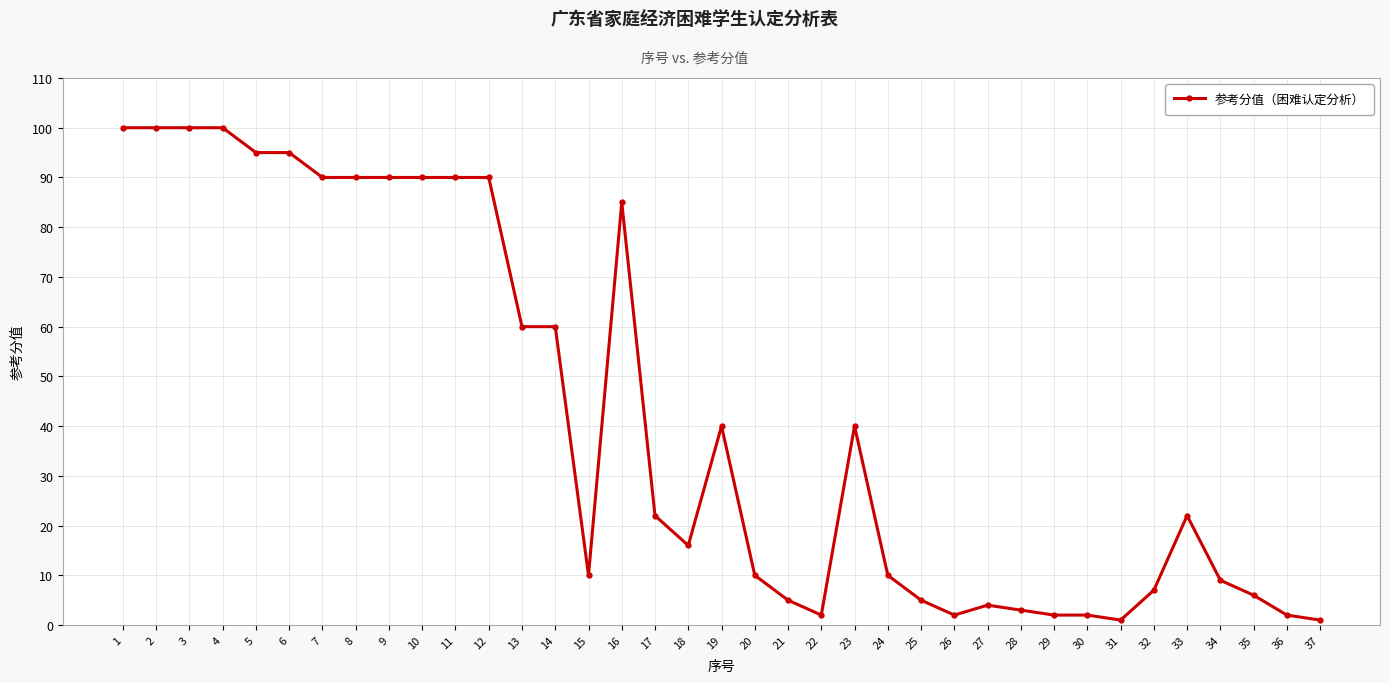

What is the sum of the values at 12 and 11?

180